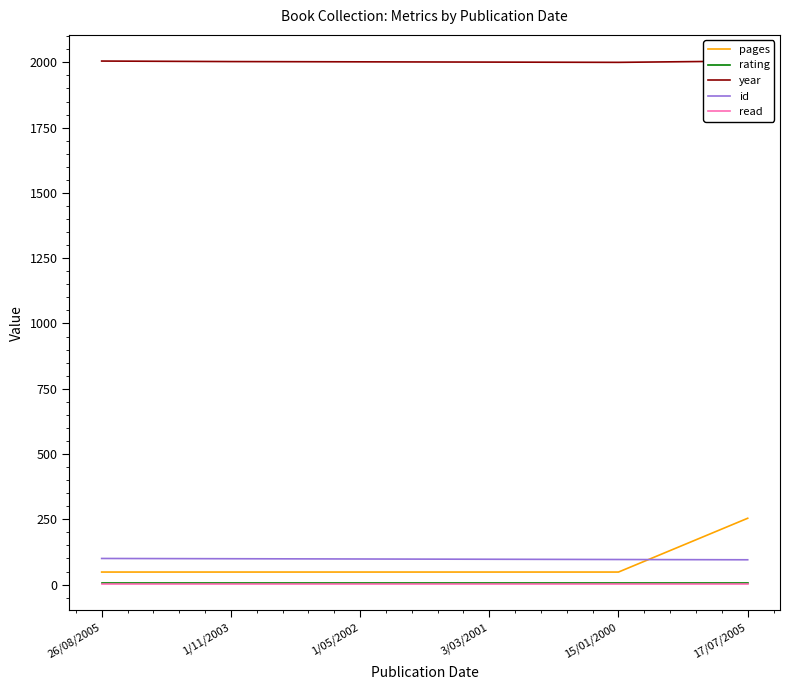

Is this an area chart (filled region under the line)?

No